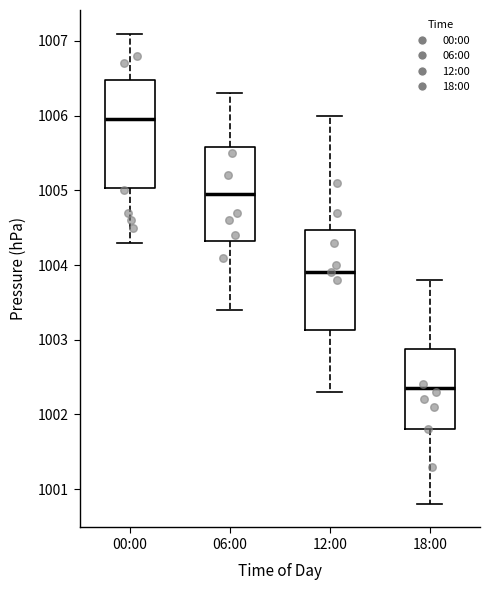

Where is the upper edge of the box for 00:00 on the y-axis? The values are not printed on the chart, so give them approximately, as read against the axis.

1006.5